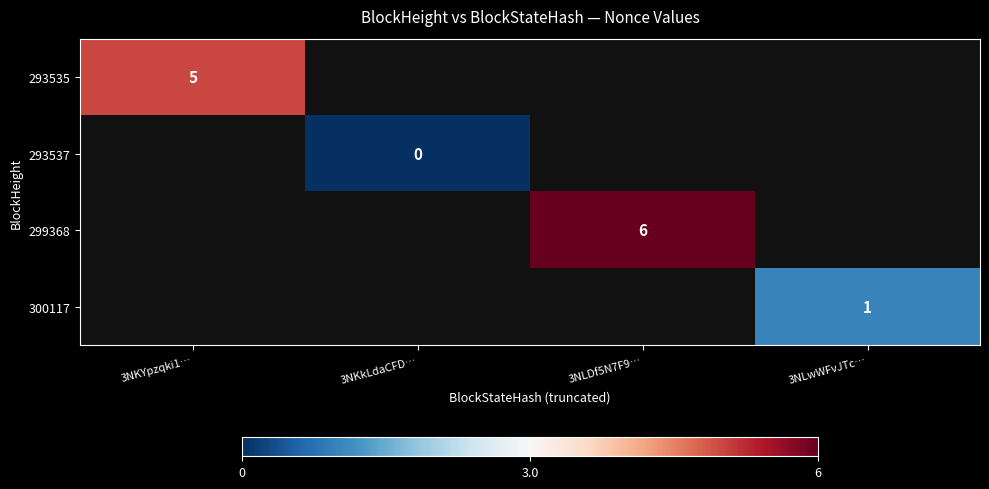

True or false: 293535 has a value of 5 at 3NKYpzqki1….

True